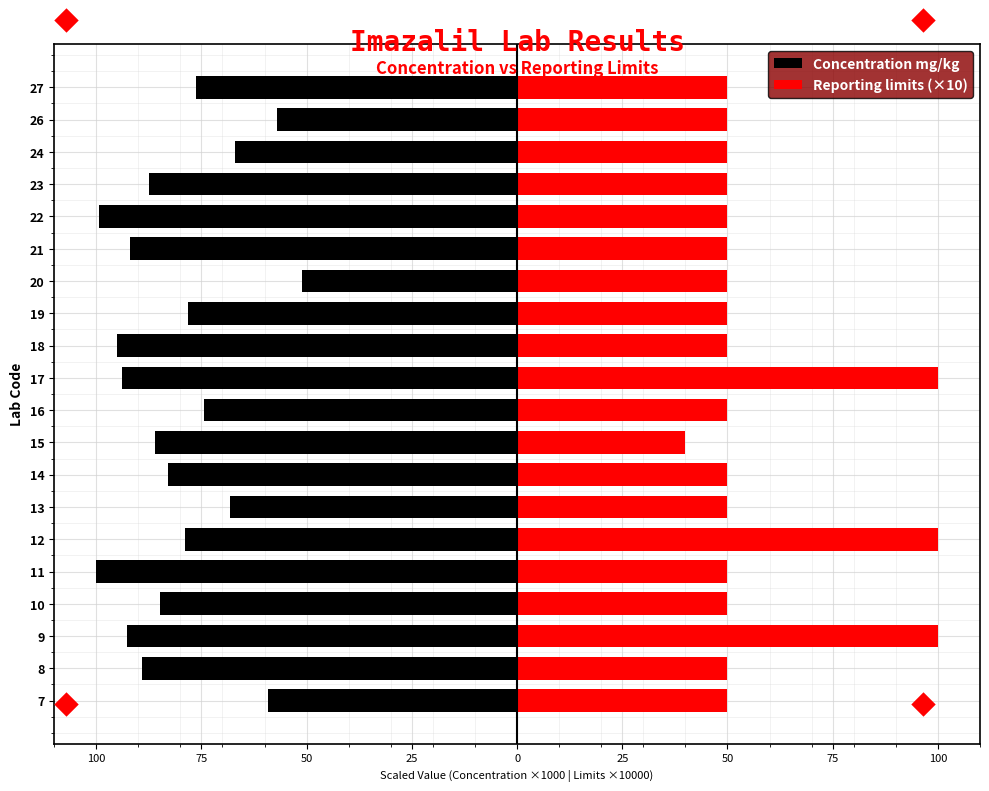

True or false: Reporting limits (×10) has a value of 79.8 at 27.

False